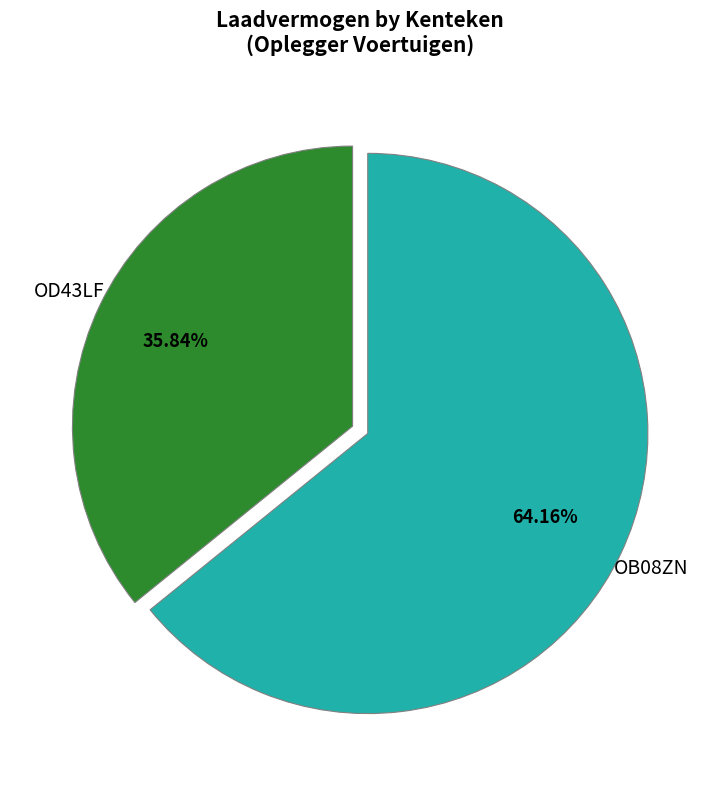

Does any single category account for the majority?

Yes